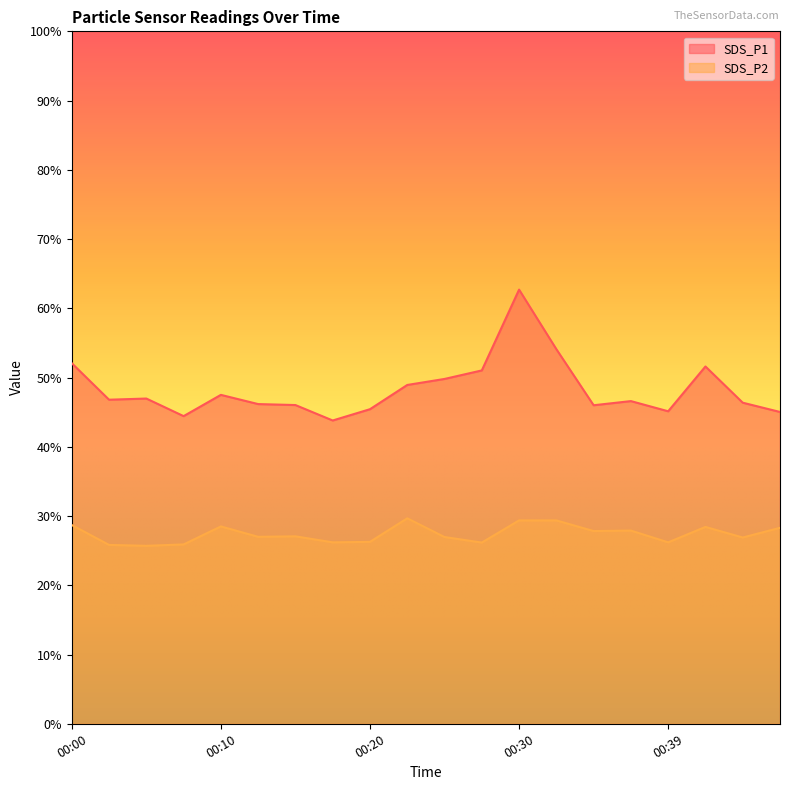

Rank the series by their maximum value, from lowest to highest.

SDS_P2, SDS_P1